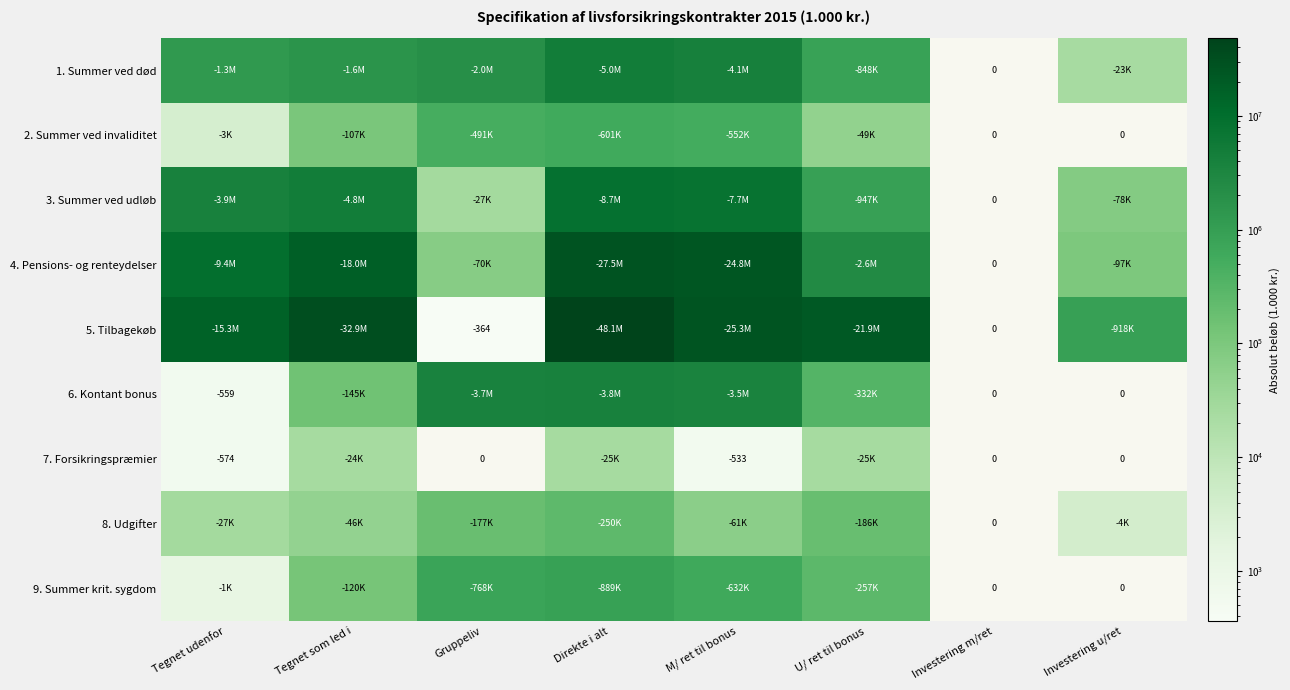

Is it true that 3. Summer ved udløb equals 15292 at Gruppeliv?

False